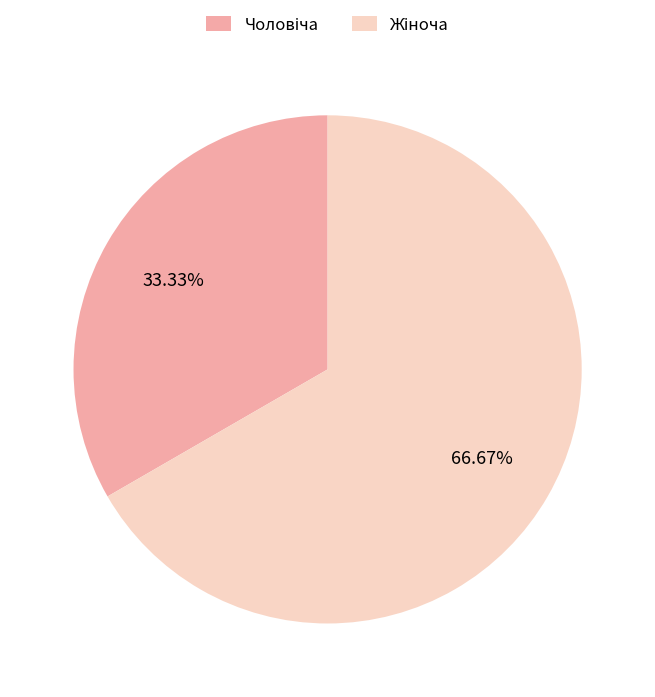

How many slices are in this pie chart?

2